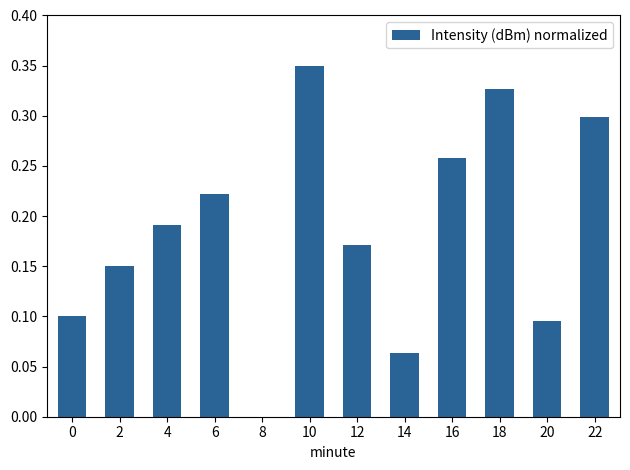

How many values are between 0 and 1?

12